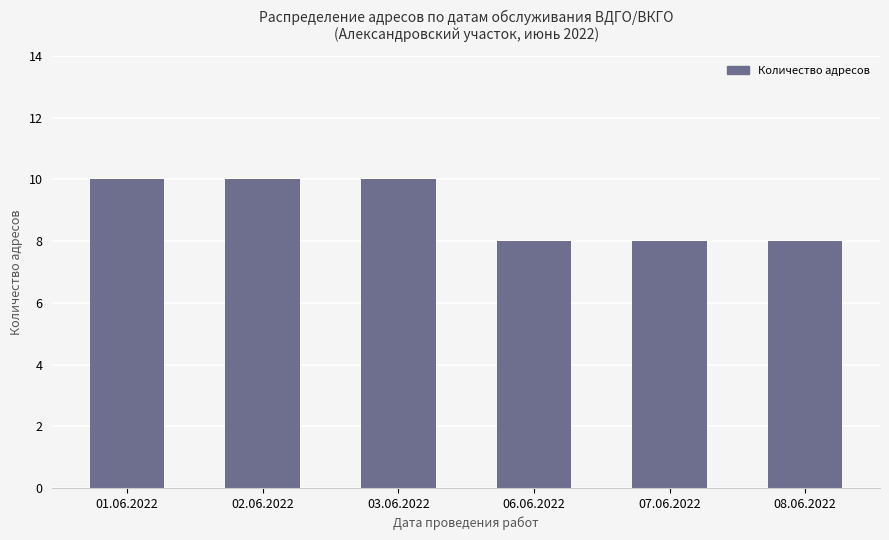

The value at 03.06.2022 is 13. True or false?

False